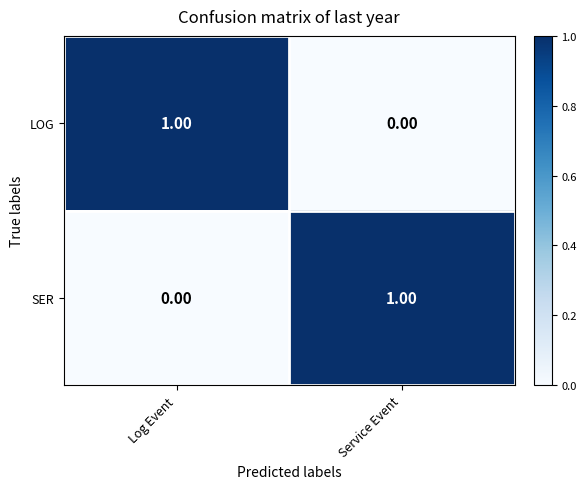

Where is SER nearest to the value 0?

Log Event